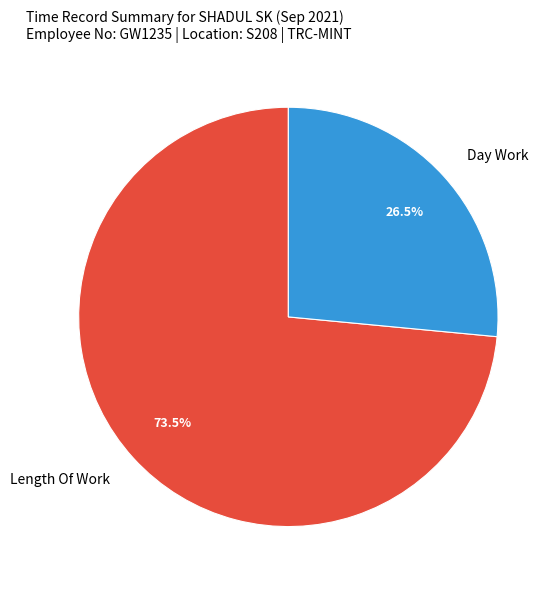

Count the number of slices in the pie.

2